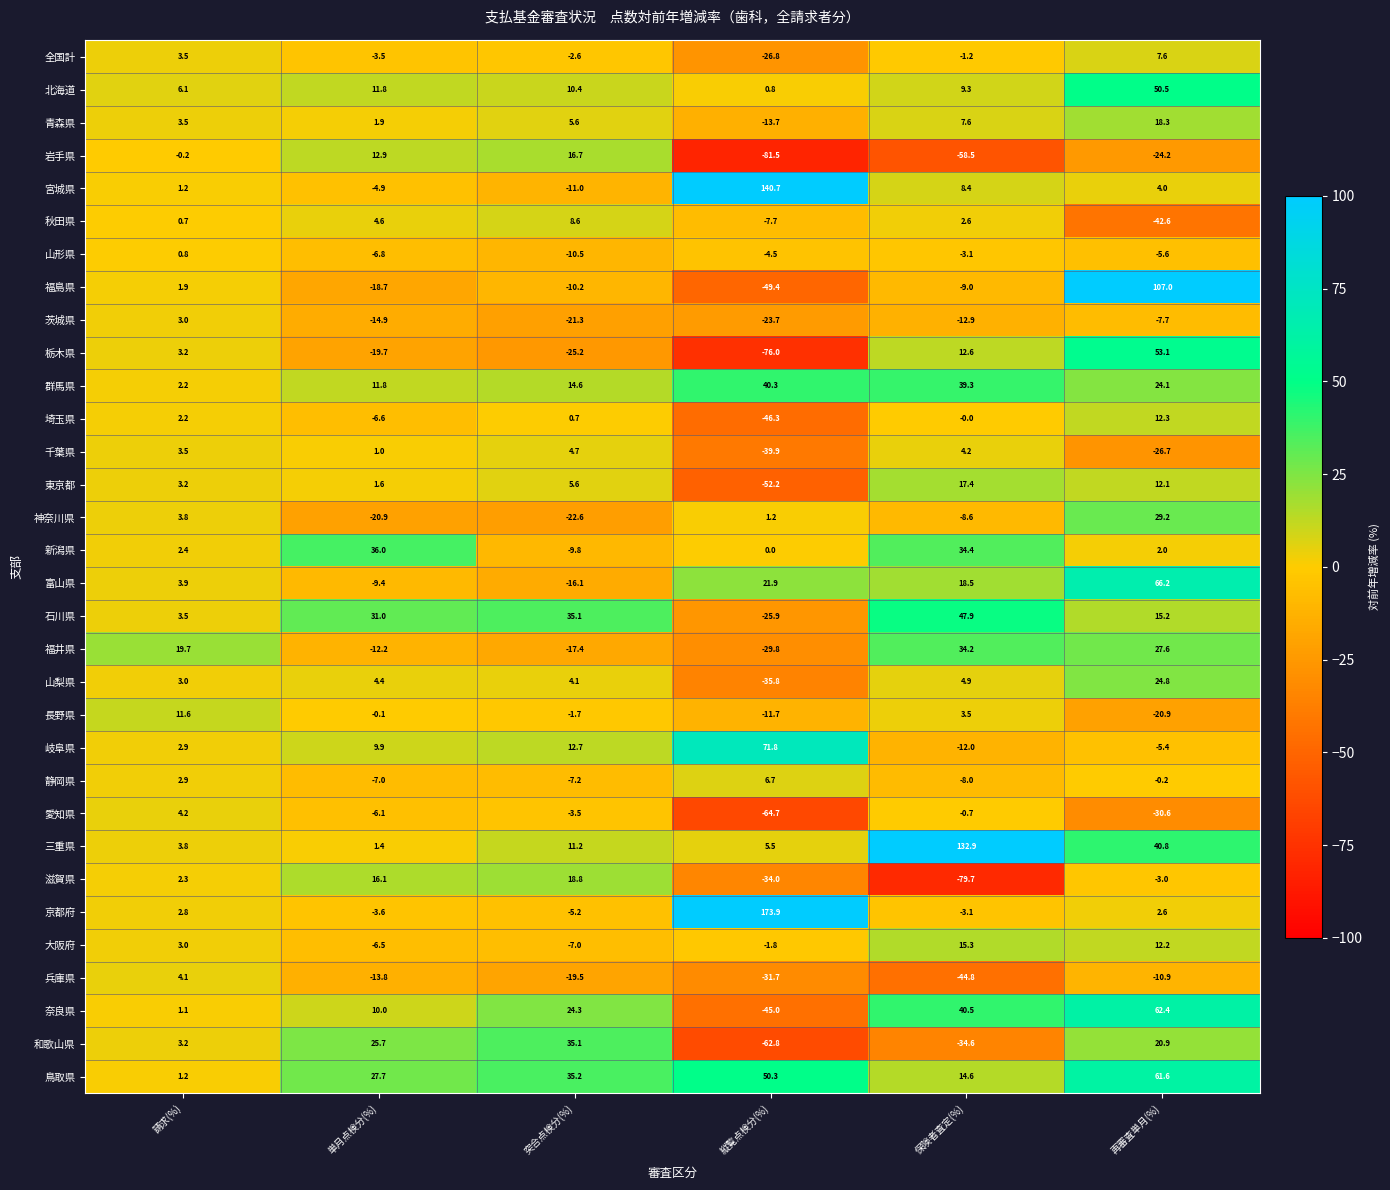

What is the greatest value displayed?

173.9